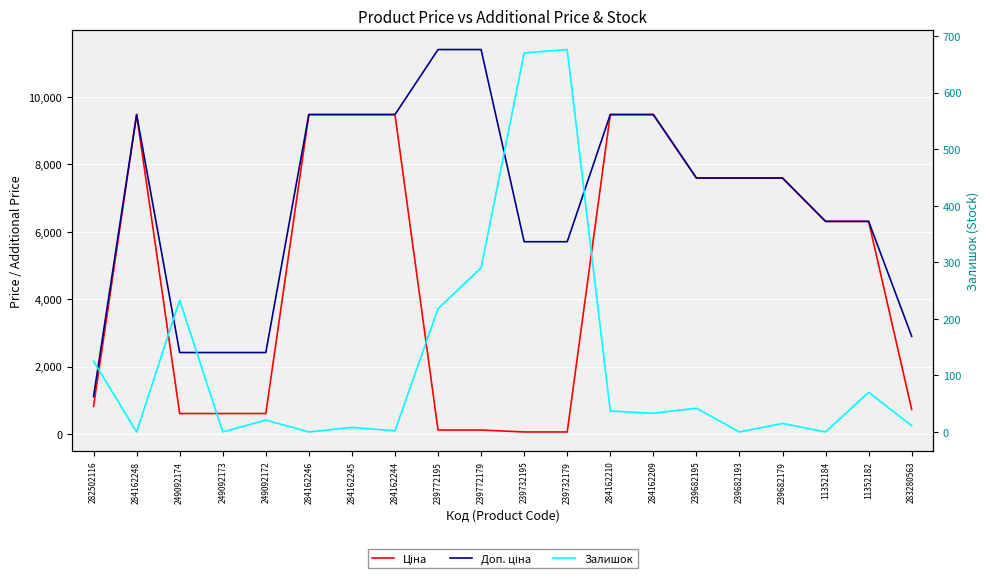

Where is Залишок nearest to the value 338?

239772179